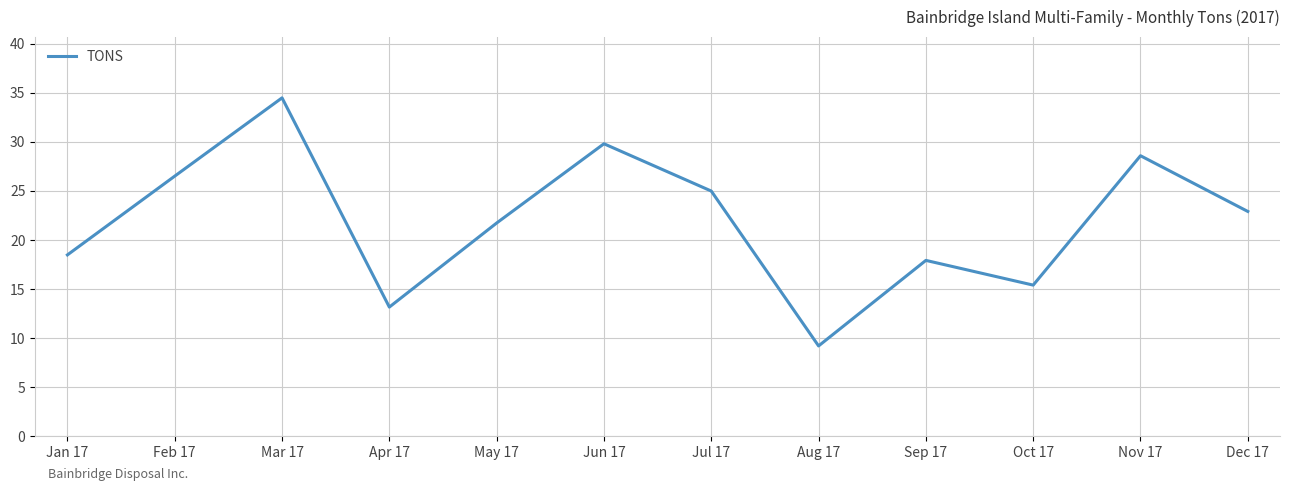

Reading right to left, transcribe all the data shown in this chart.

22.9	28.6	15.4	17.9	9.2	25.0	29.8	21.7	13.2	34.5	26.5	18.5